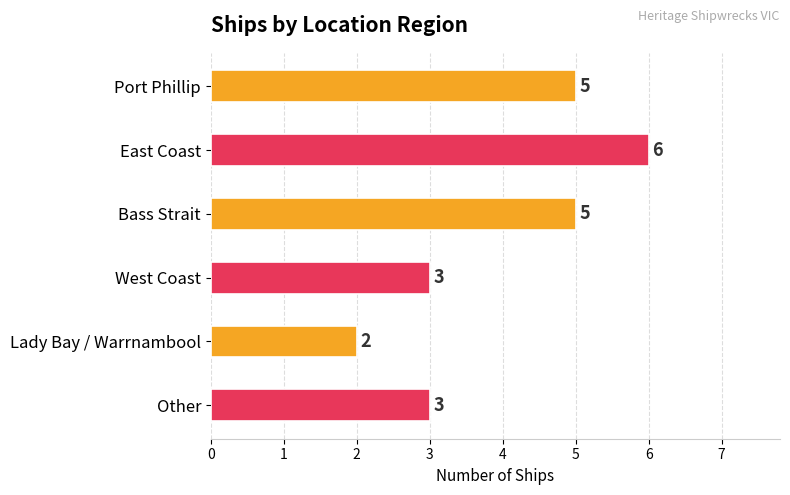

True or false: the data shows 0 at Lady Bay / Warrnambool.

False